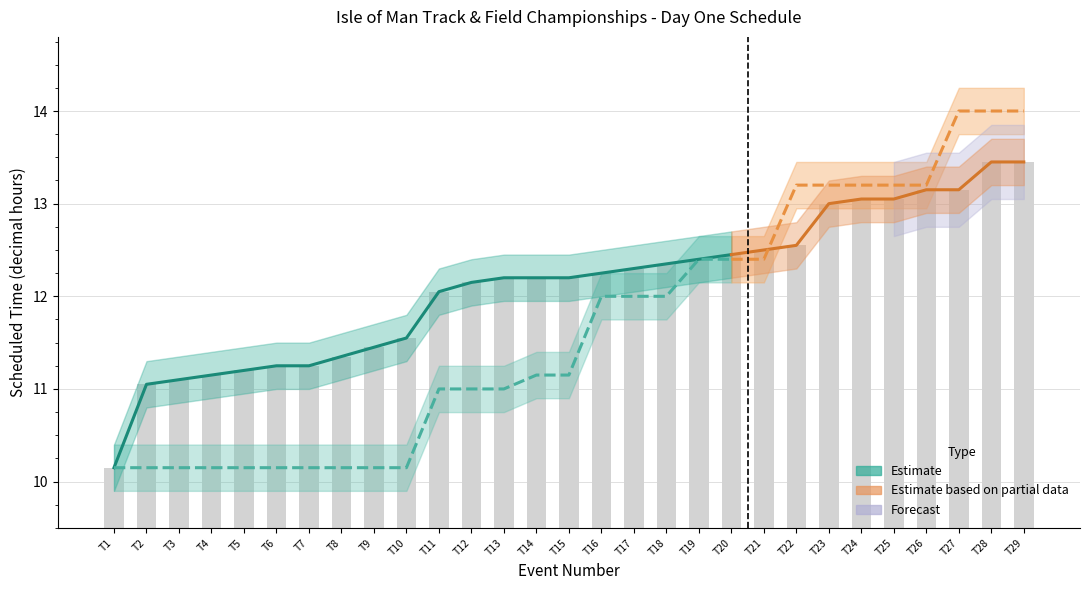

Reading left to right, what are all the values shown in this chart?

T1=10.2	T2=11.1	T3=11.1	T4=11.2	T5=11.2	T6=11.2	T7=11.2	T8=11.3	T9=11.4	T10=11.6	T11=12.1	T12=12.2	T13=12.2	T14=12.2	T15=12.2	T16=12.2	T17=12.3	T18=12.3	T19=12.4	T20=12.4	T21=12.5	T22=12.6	T23=13.0	T24=13.1	T25=13.1	T26=13.2	T27=13.2	T28=13.4	T29=13.4